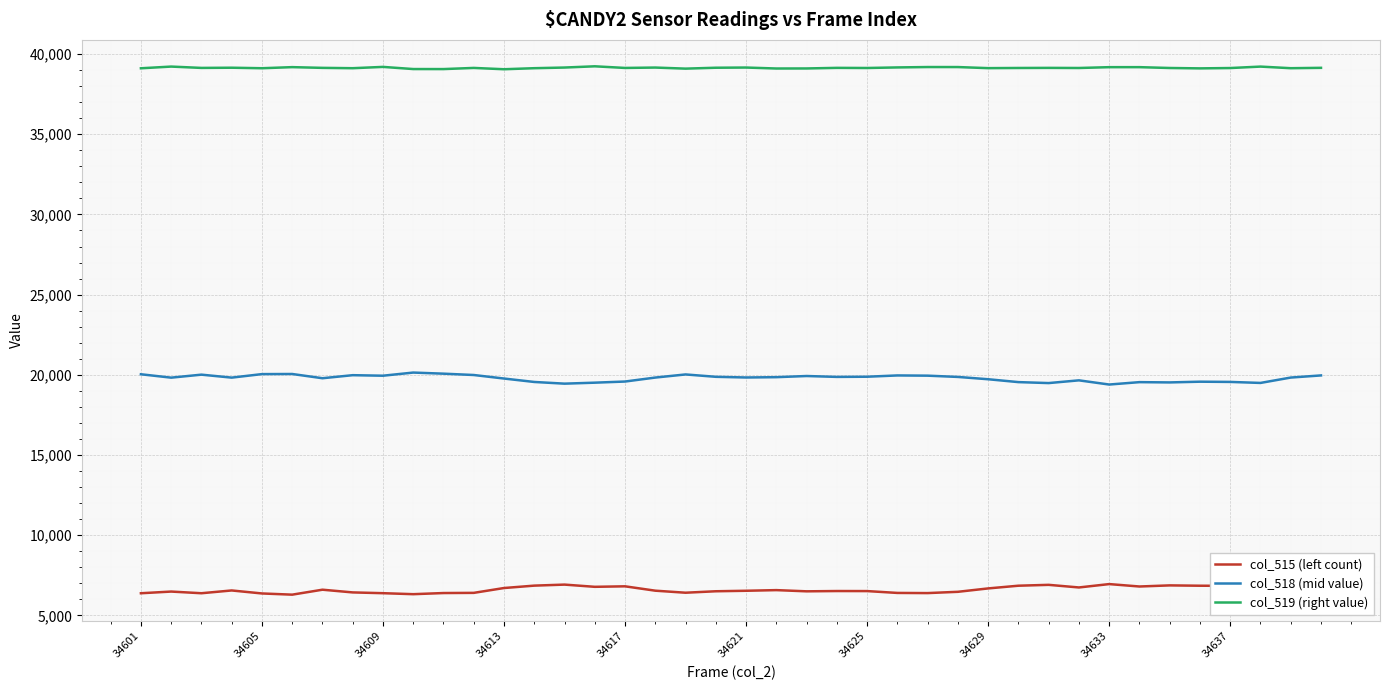

What is the maximum value shown in the chart?

39235